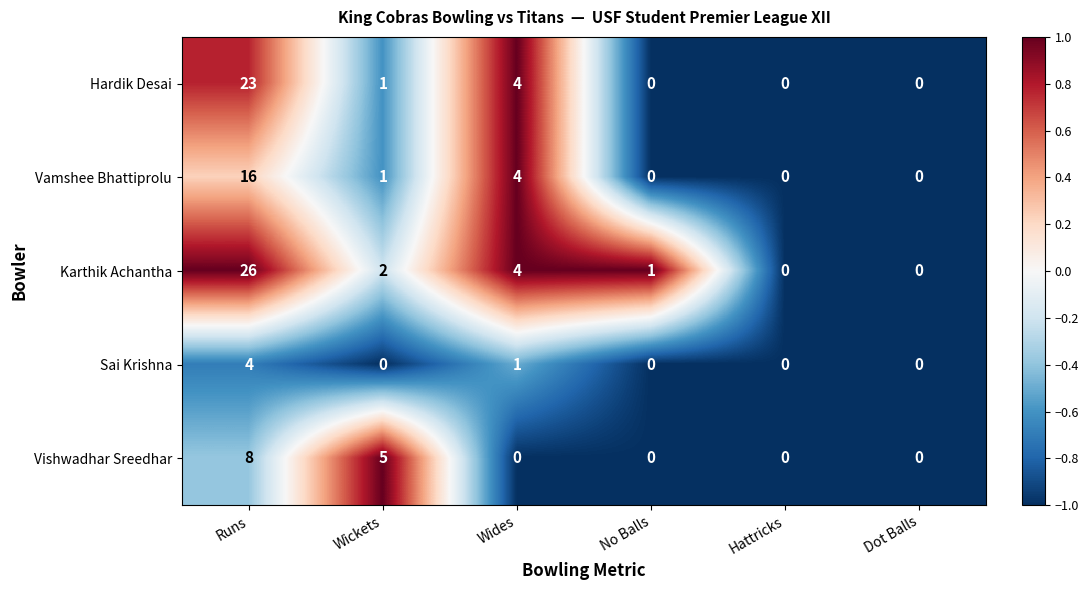

Reading left to right, list all the values displayed in this chart.

Hardik Desai: Runs=23	Wickets=1	Wides=4	No Balls=0	Hattricks=0	Dot Balls=0
Vamshee Bhattiprolu: Runs=16	Wickets=1	Wides=4	No Balls=0	Hattricks=0	Dot Balls=0
Karthik Achantha: Runs=26	Wickets=2	Wides=4	No Balls=1	Hattricks=0	Dot Balls=0
Sai Krishna: Runs=4	Wickets=0	Wides=1	No Balls=0	Hattricks=0	Dot Balls=0
Vishwadhar Sreedhar: Runs=8	Wickets=5	Wides=0	No Balls=0	Hattricks=0	Dot Balls=0